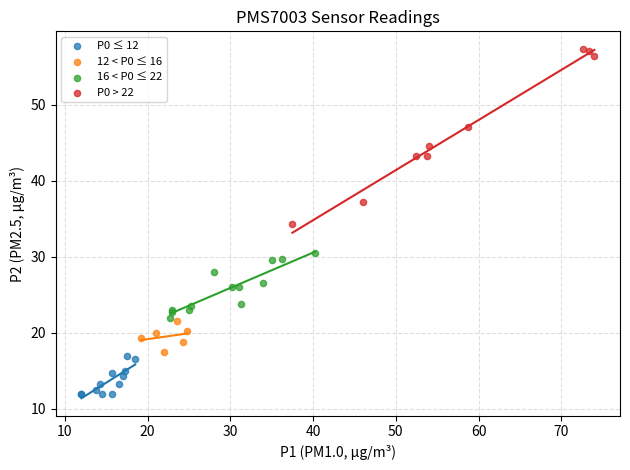

Which series has the largest Y range (max minus min)?

P0 > 22